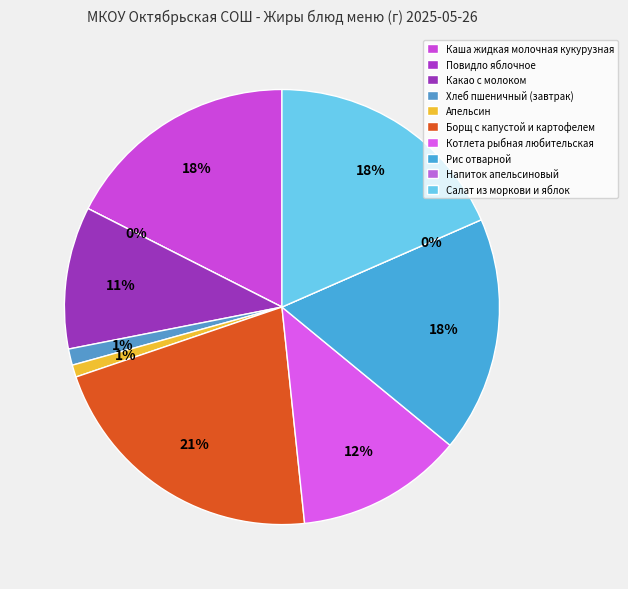

How many slices are in this pie chart?

10